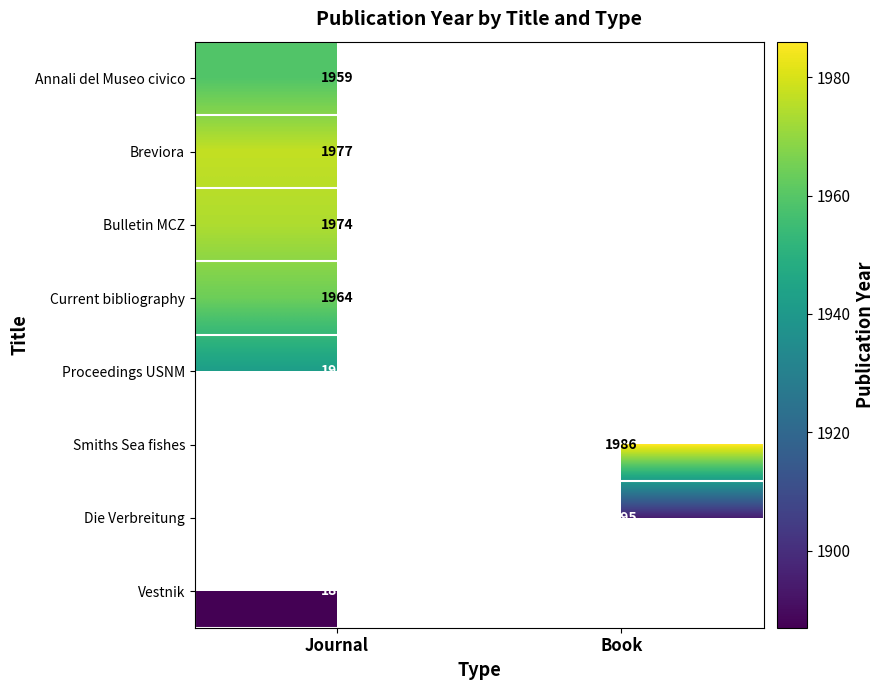

The value of Proceedings USNM at Journal is 568.7. True or false?

False